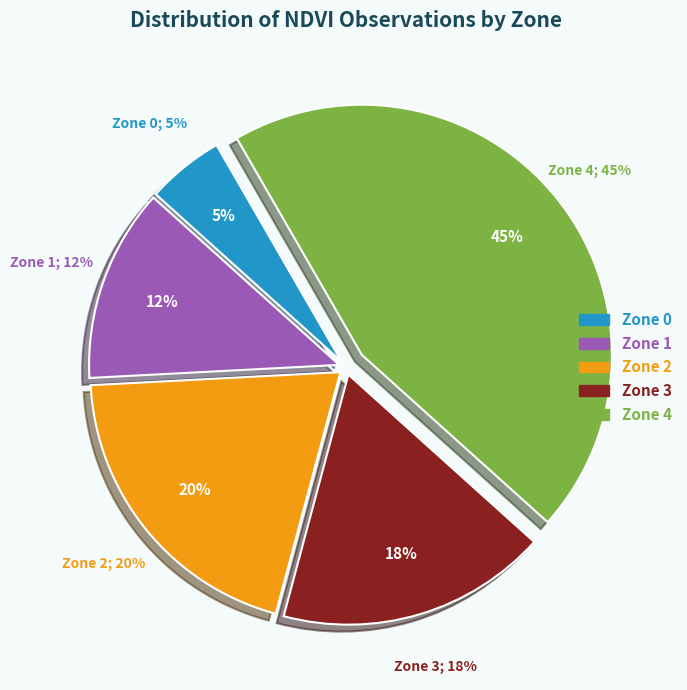

Is there any slice that represents more than half of the pie?

No